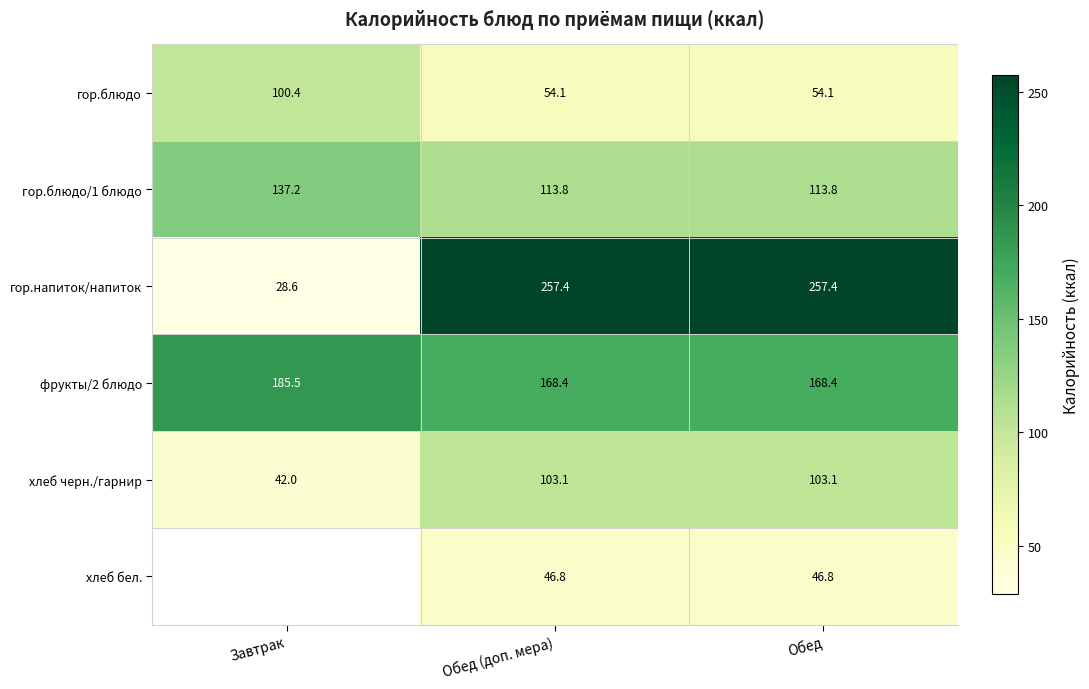

Is the value of фрукты/2 блюдо at Завтрак greater than the value of хлеб черн./гарнир at Завтрак?

Yes